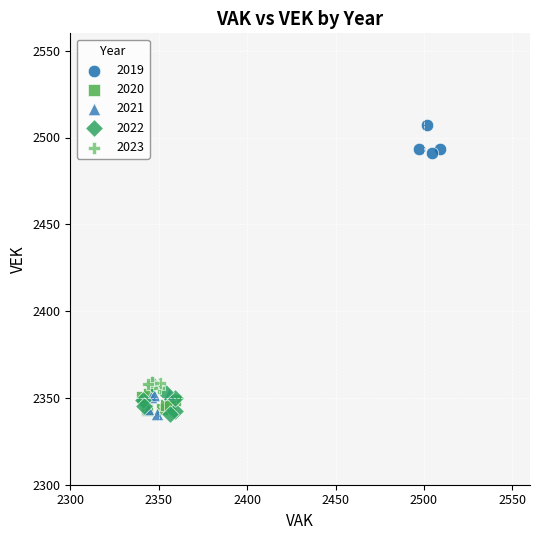

Which series contains the highest Y value?

2019